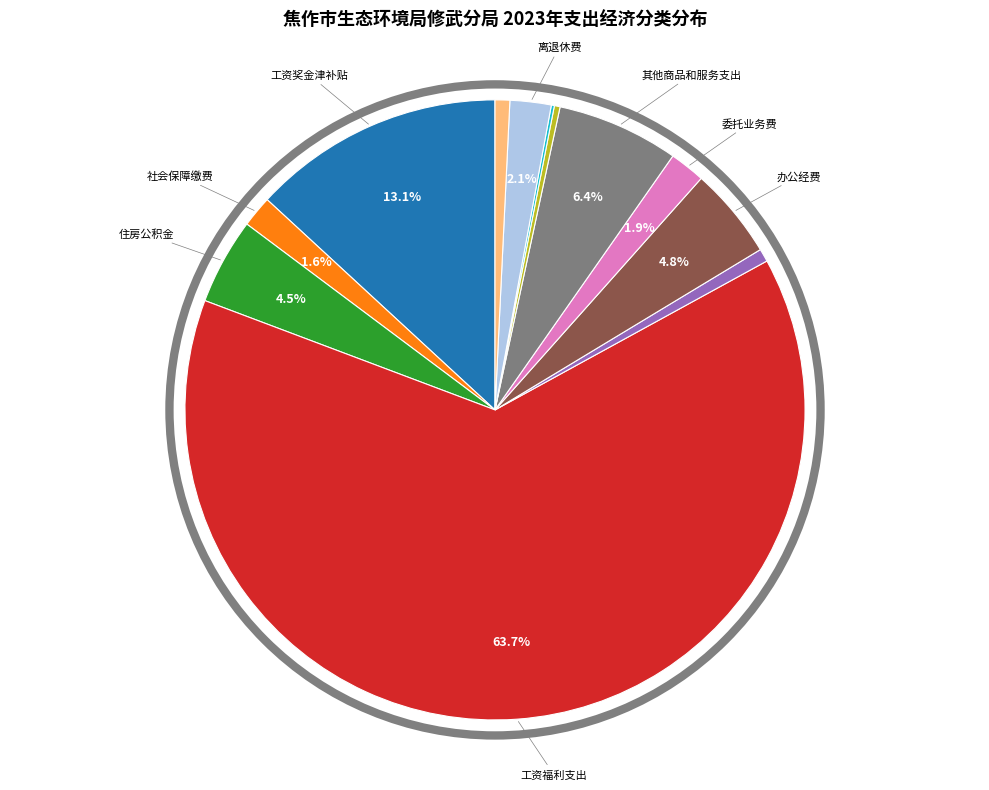

Is there a majority slice in this chart?

Yes